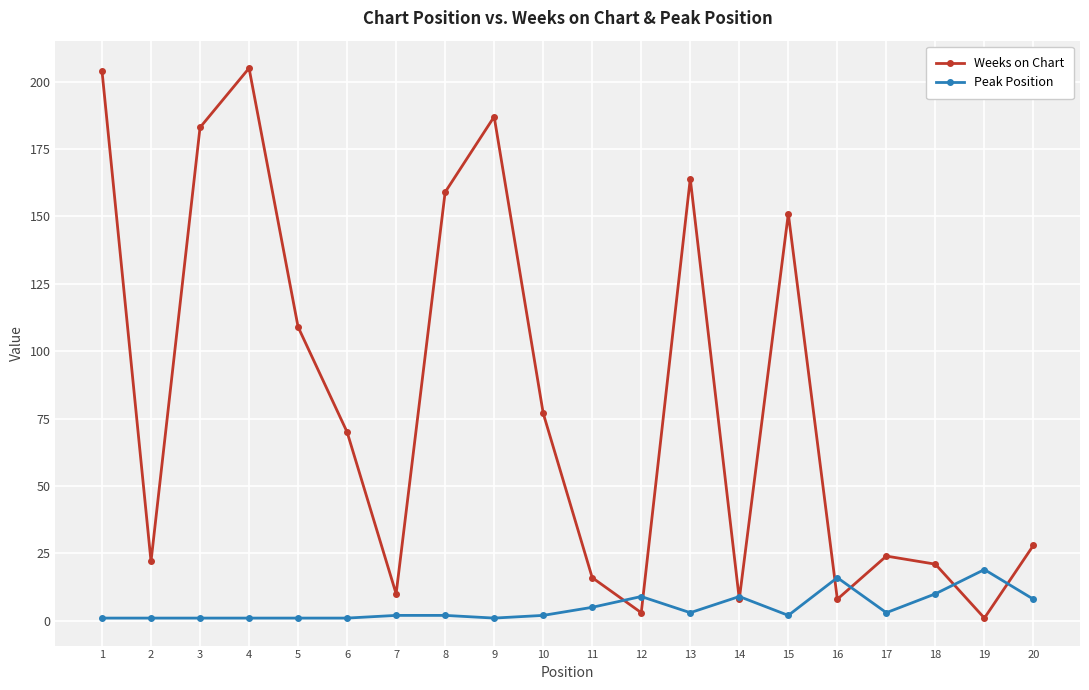

Reading left to right, extract all data points from this chart.

Weeks on Chart: 1=204	2=22	3=183	4=205	5=109	6=70	7=10	8=159	9=187	10=77	11=16	12=3	13=164	14=8	15=151	16=8	17=24	18=21	19=1	20=28
Peak Position: 1=1	2=1	3=1	4=1	5=1	6=1	7=2	8=2	9=1	10=2	11=5	12=9	13=3	14=9	15=2	16=16	17=3	18=10	19=19	20=8